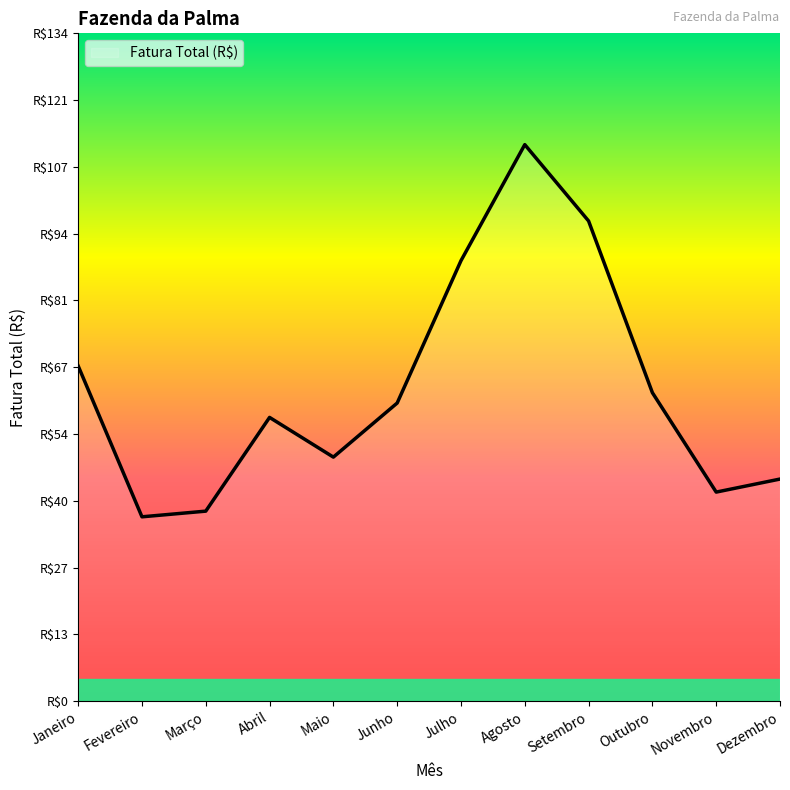

At which category does the data reach its first local peak?

Abril